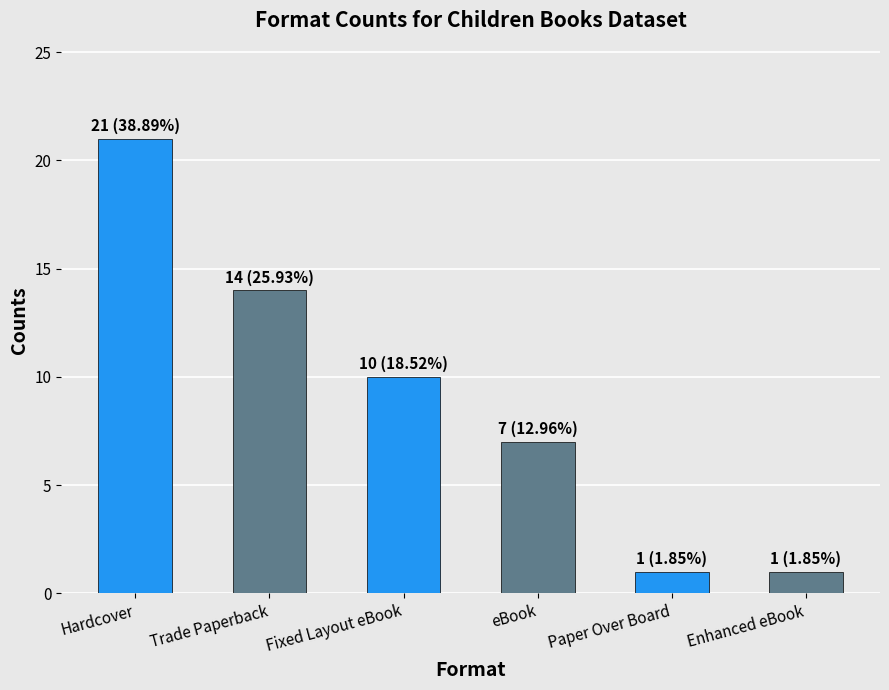

What is the greatest value displayed?

21